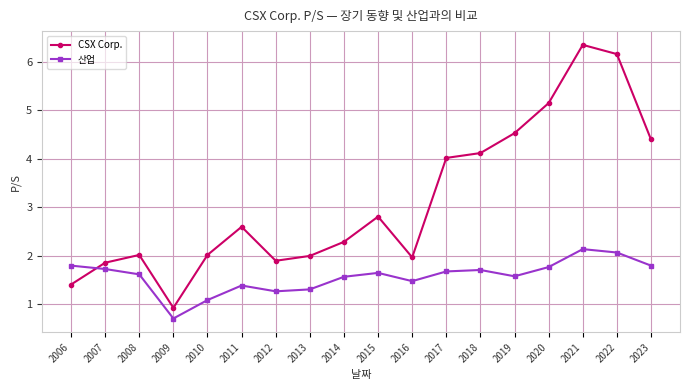

At how many categories does at least one series exceed 5?

3